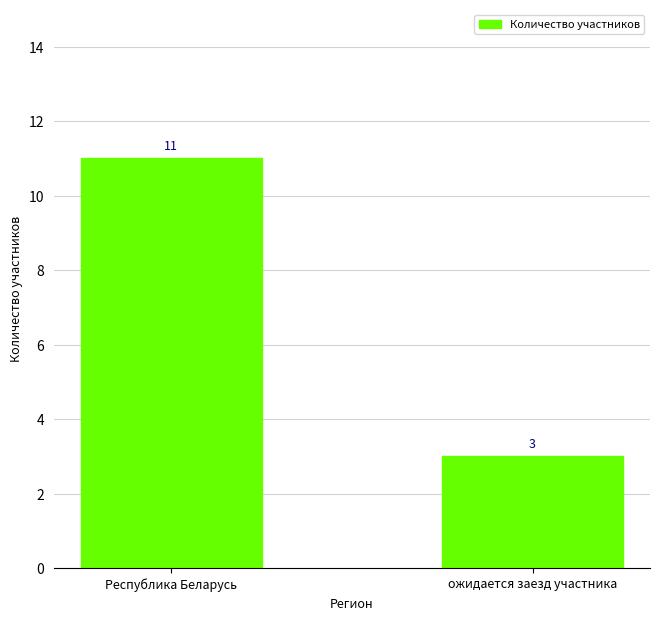

What is the label of the 1st bar from the left?

Республика Беларусь